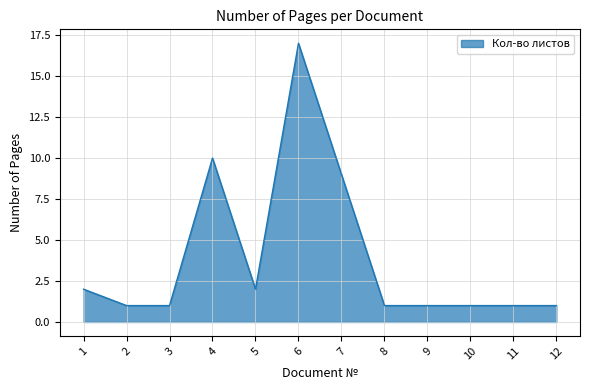

What is the approximate value at 4, to the nearest 5?

10